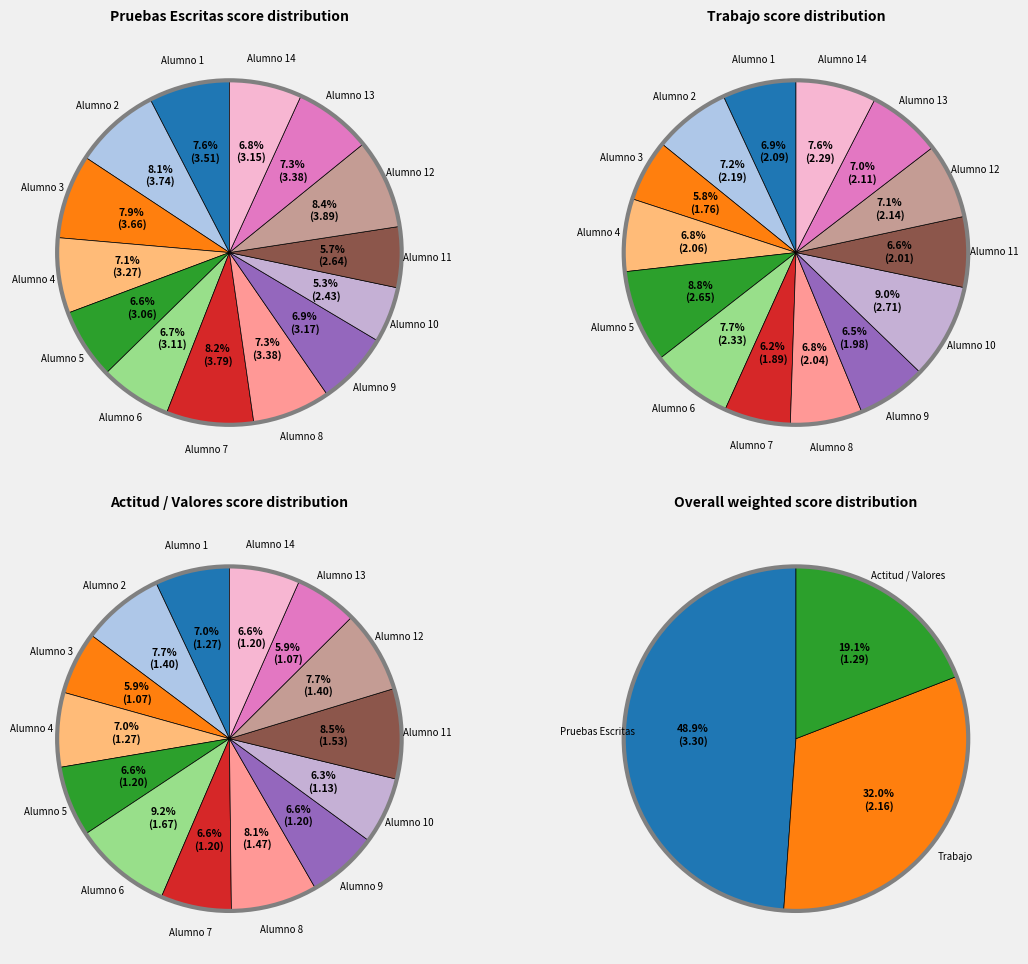

The Alumno 3 slice represents 12% of the pie. True or false?

False